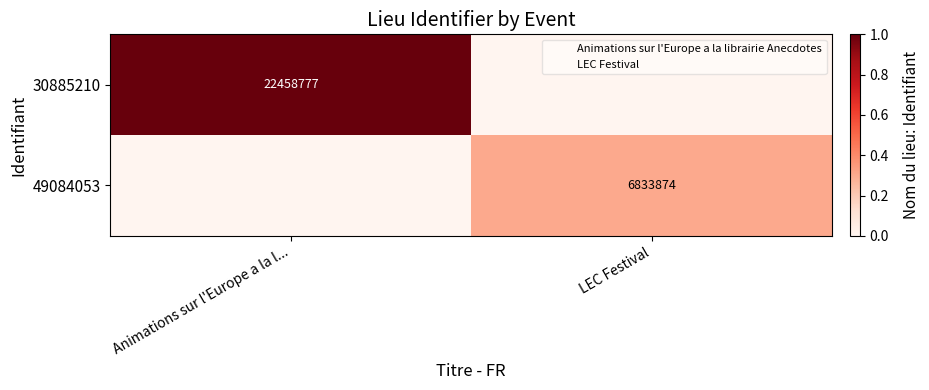

How many 49084053 values are between 0 and 1?

2